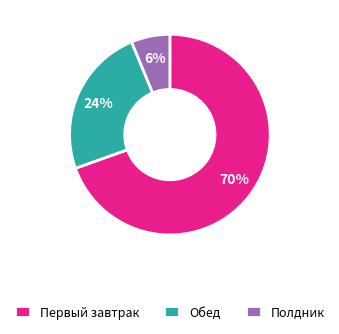

How many slices are in this pie chart?

3